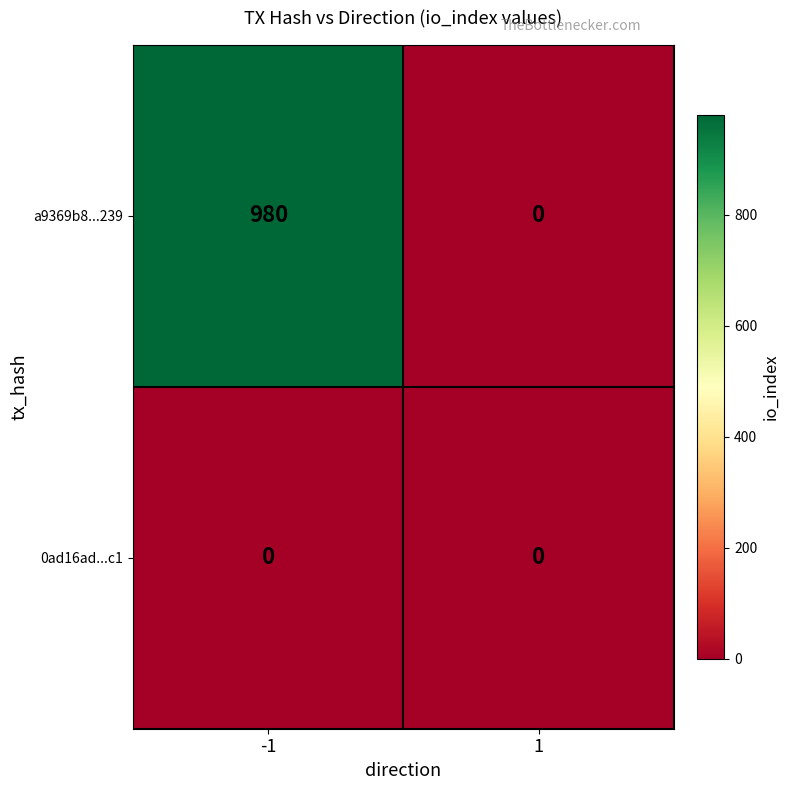

Reading left to right, extract all data points from this chart.

a9369b8...239: -1=980	1=0
0ad16ad...c1: -1=0	1=0